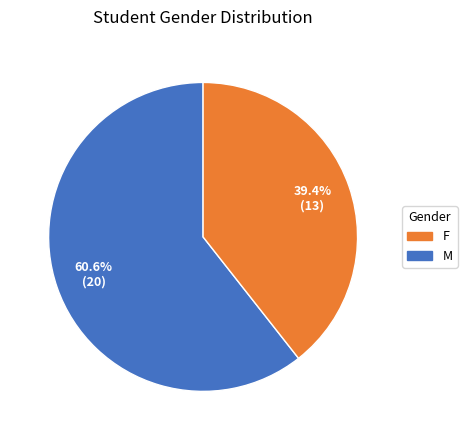

Combined, do M and F account for over 50%?

Yes